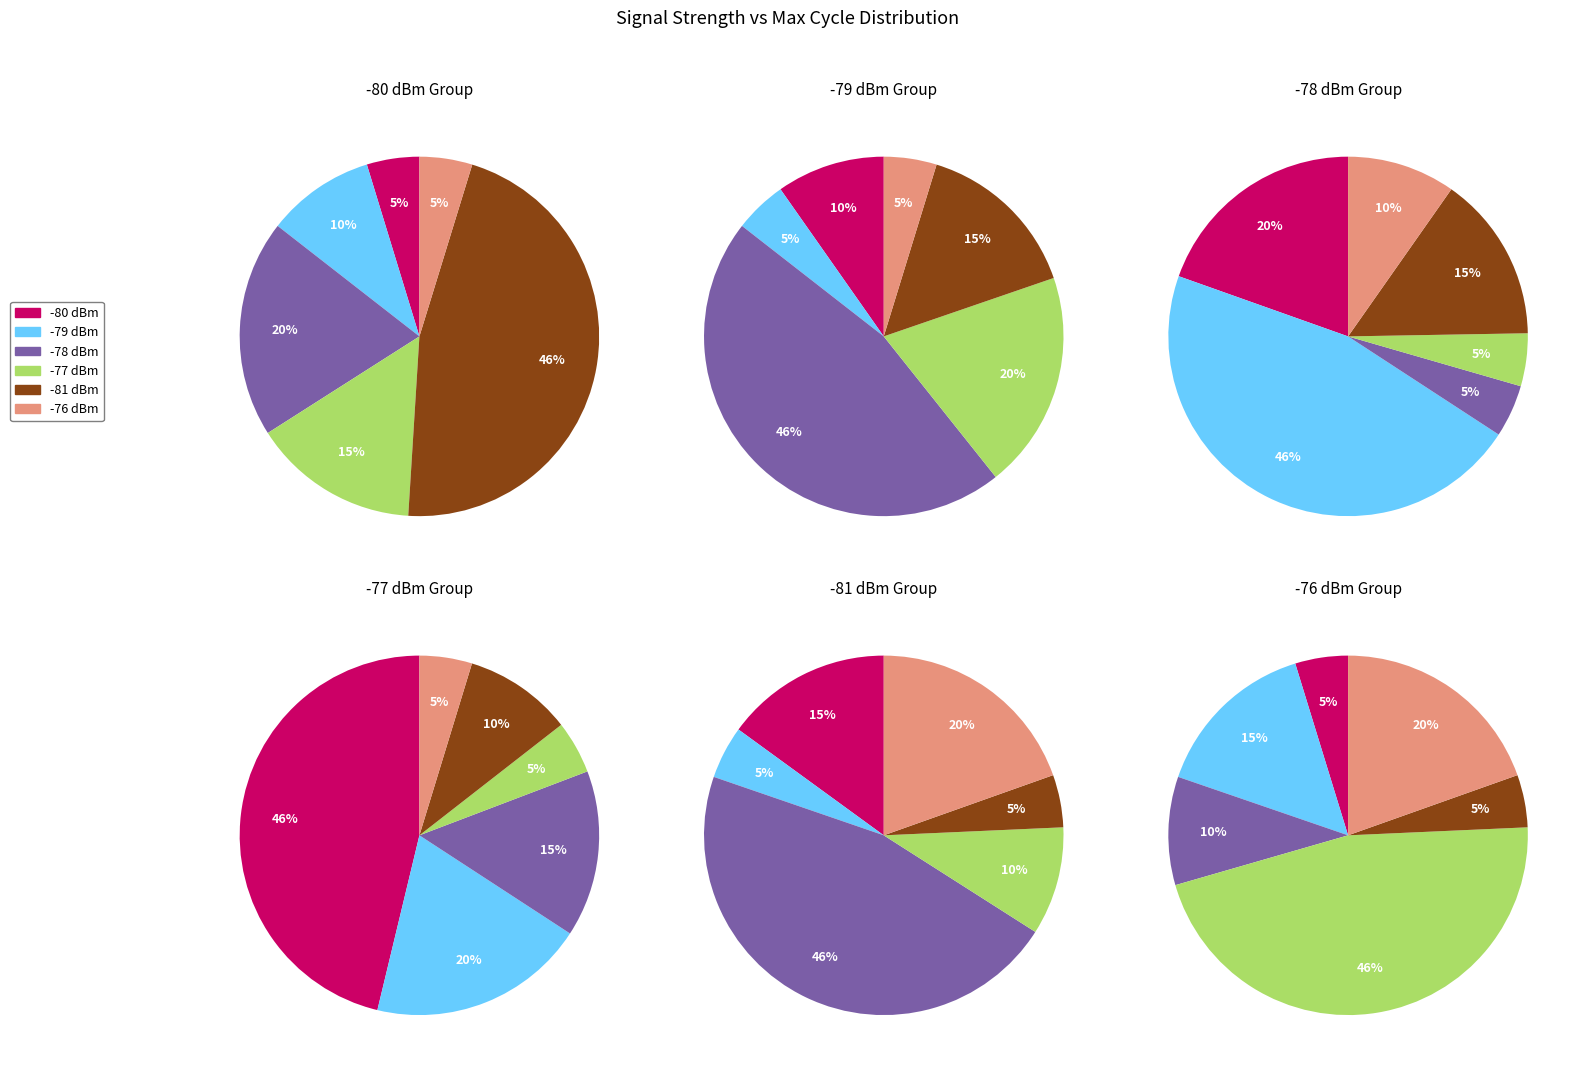

Is it true that 00:02:53 is 1% of the pie?

False